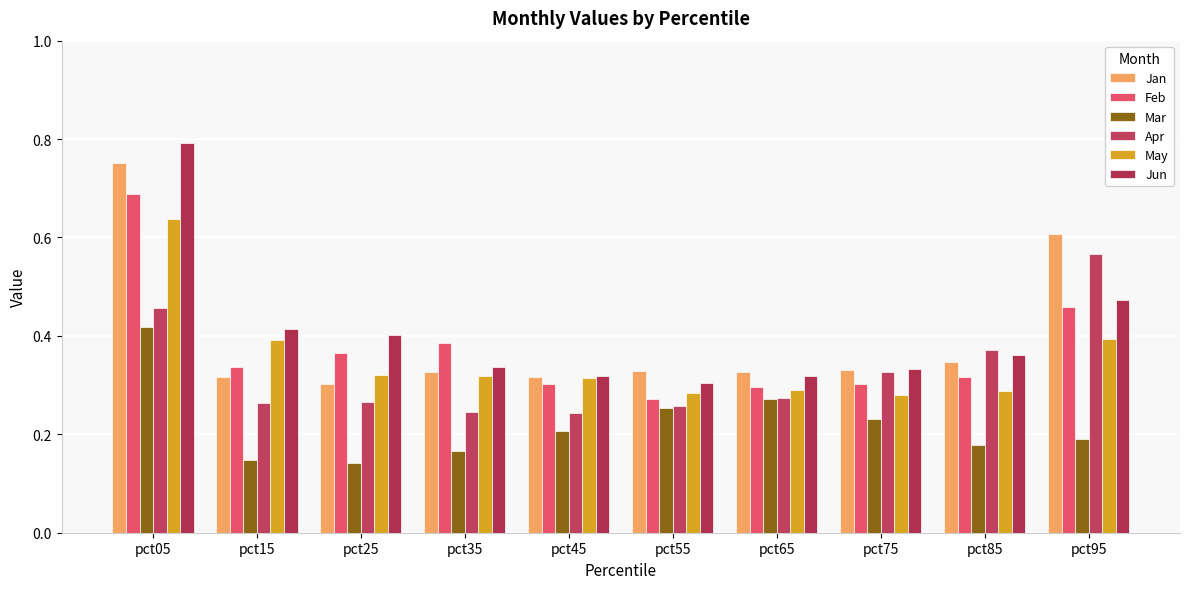

Does the chart contain stacked bars?

No